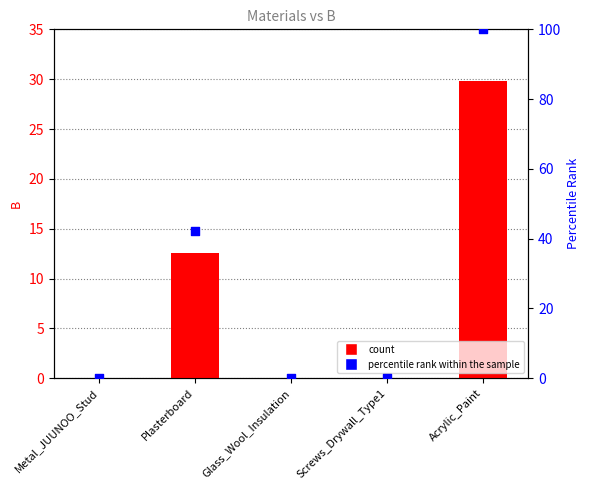

At which category is the sum across all series the highest?

Acrylic_Paint